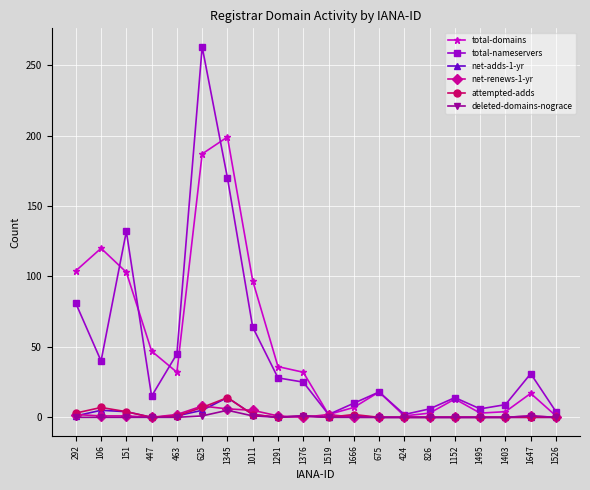

At which category is the sum across all series the highest?

625